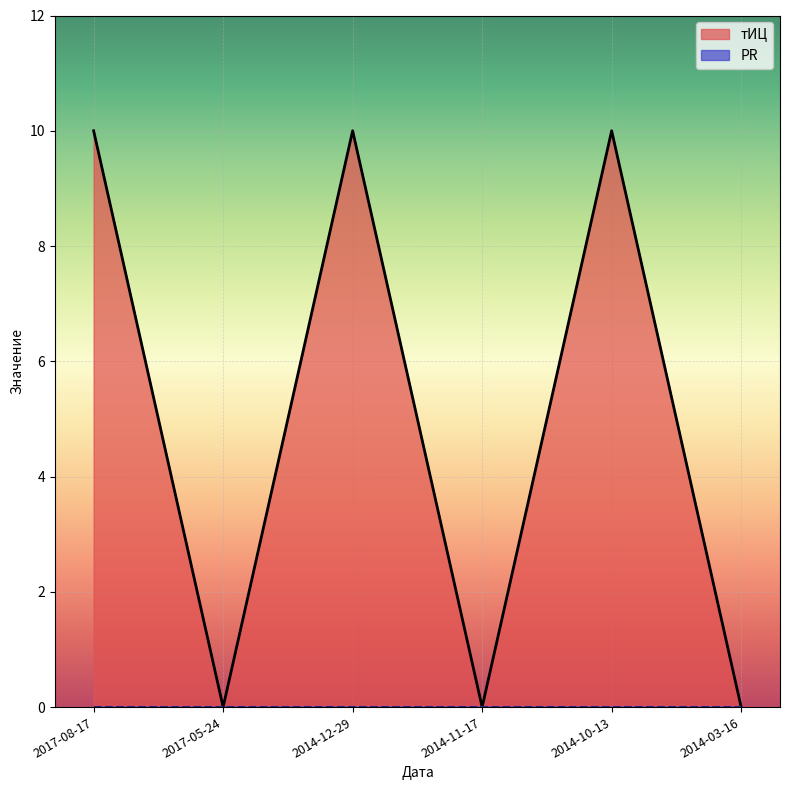

Reading left to right, list all the values displayed in this chart.

10	0	10	0	10	0